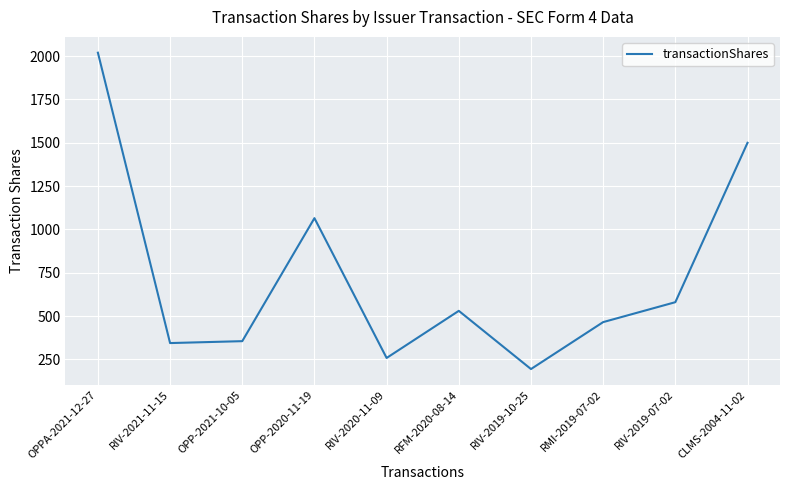

True or false: the data shows 344 at RIV-2021-11-15.

True